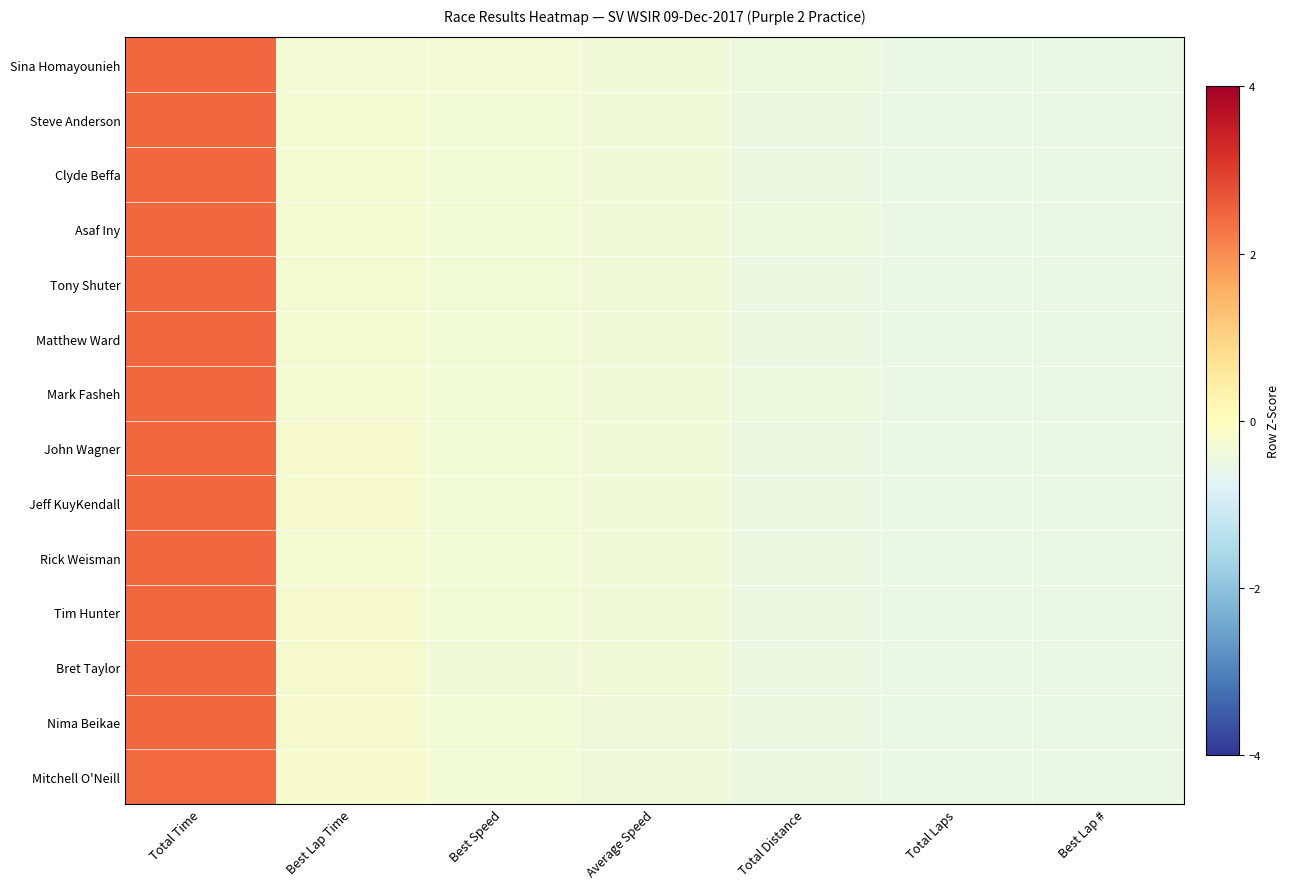

What is the total value across all series at Best Speed?

-4.6